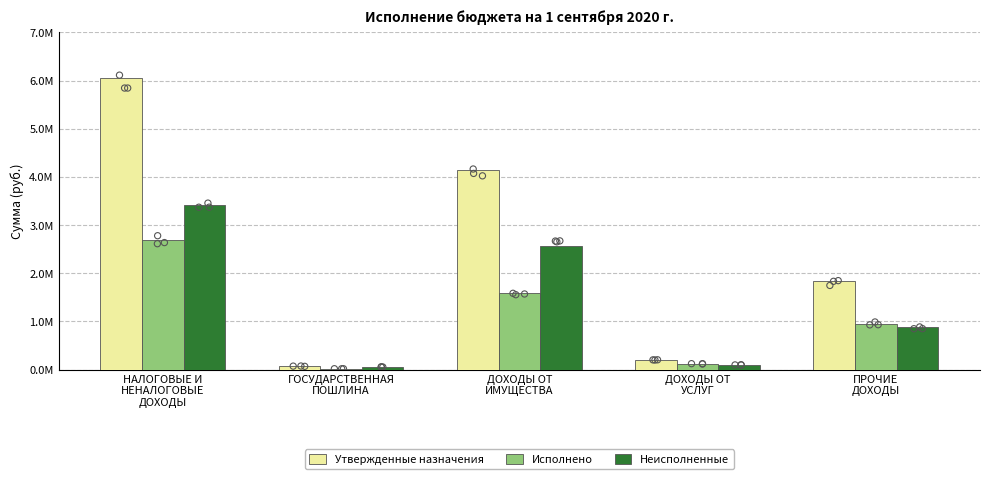

At how many categories does at least one series exceed 5236812?

1